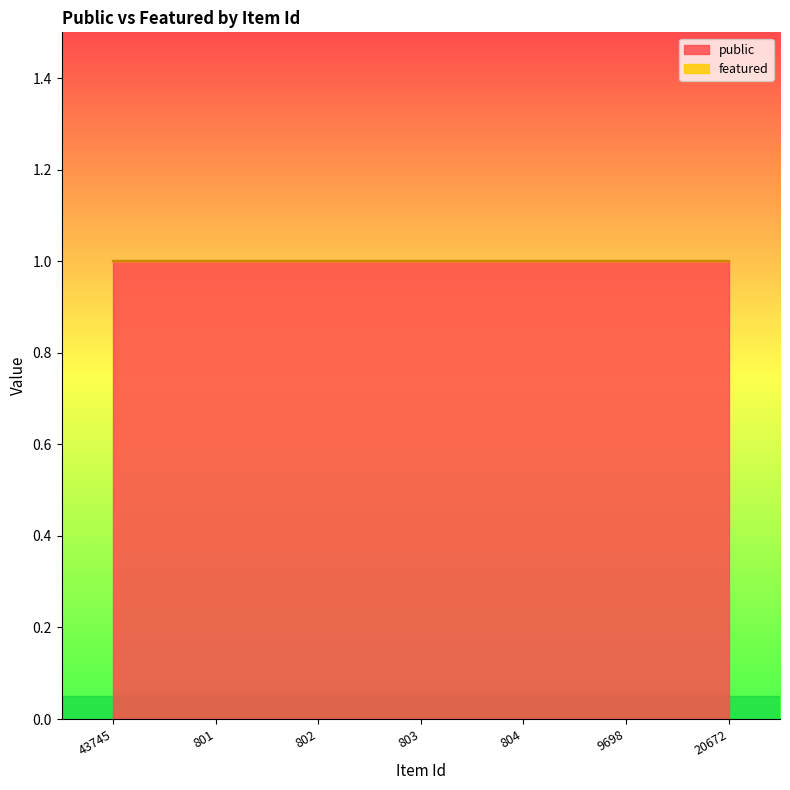

Reading left to right, extract all data points from this chart.

public: 1	1	1	1	1	1	1
featured: 0	0	0	0	0	0	0